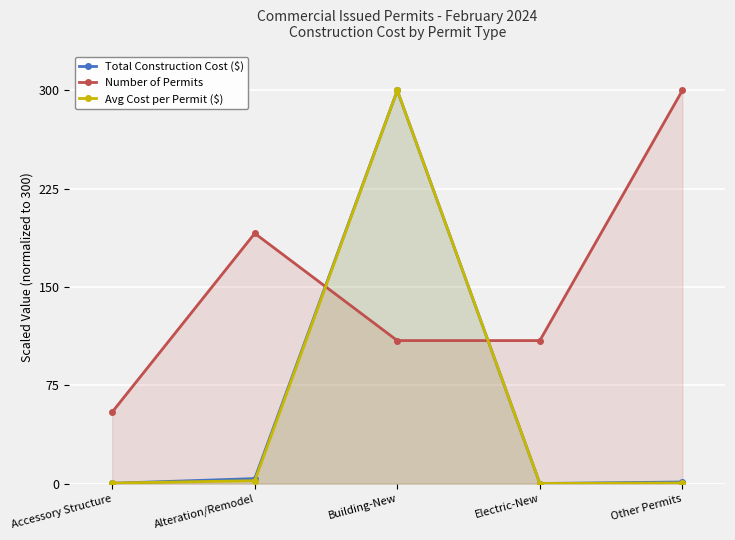

Which series has the largest total across all categories?

Number of Permits